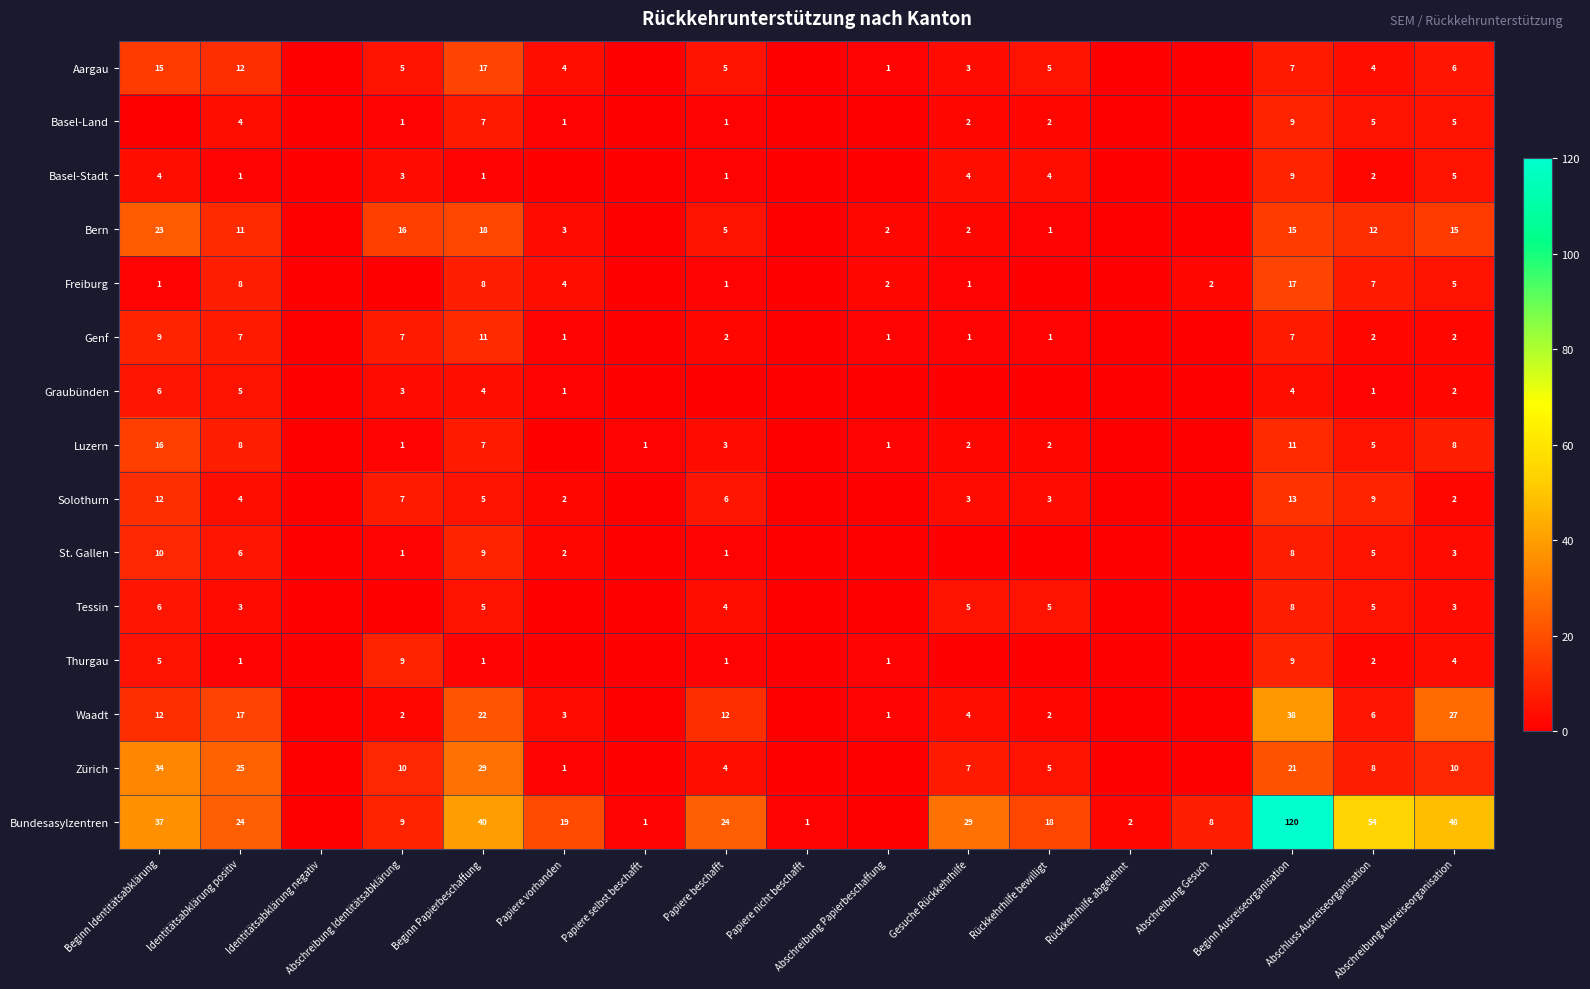

At which category is the sum across all series the highest?

Beginn Ausreiseorganisation